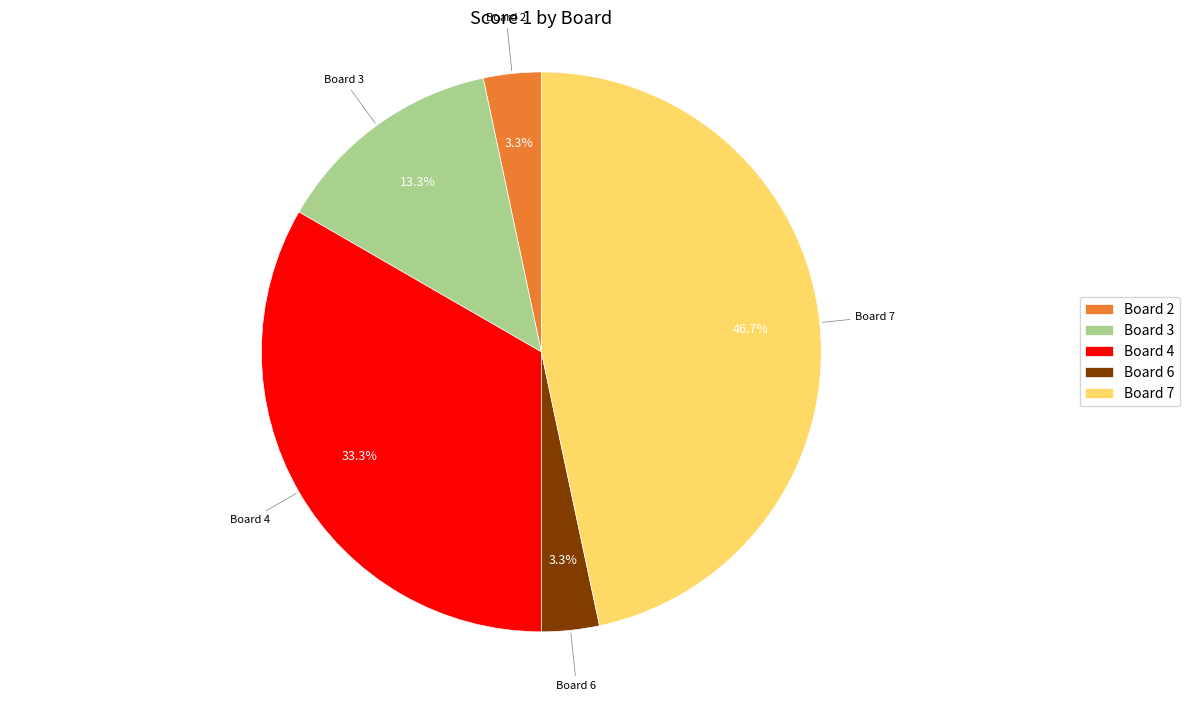

Is there a majority slice in this chart?

No